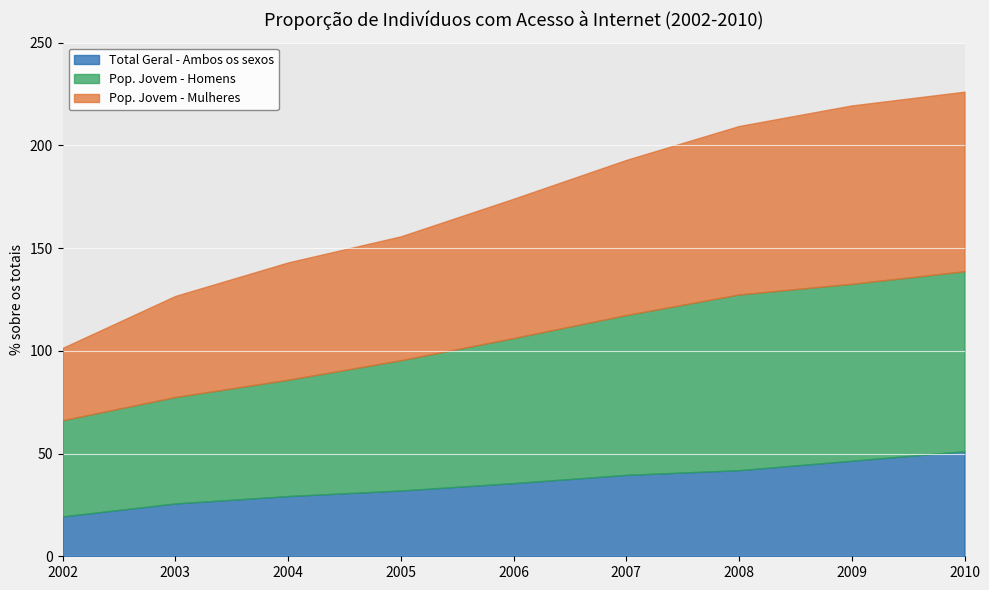

Which series has the widest spread of values?

Pop. Jovem - Mulheres